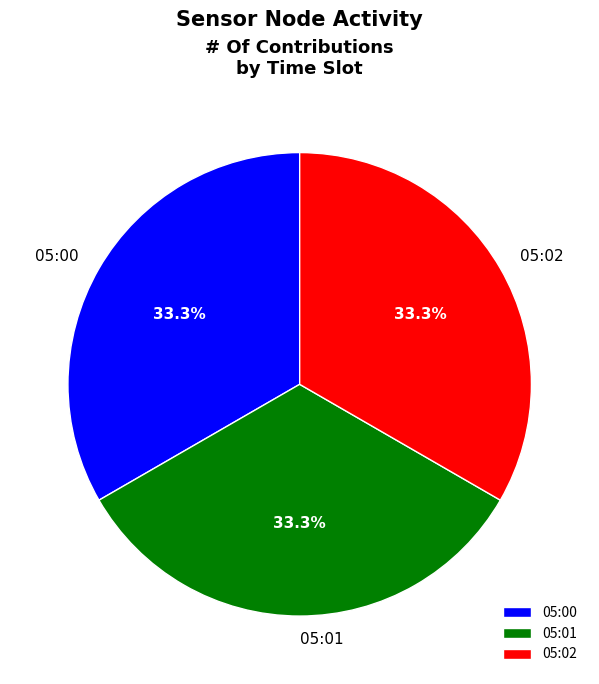

Combined, do 05:00 and 05:01 account for over 50%?

Yes